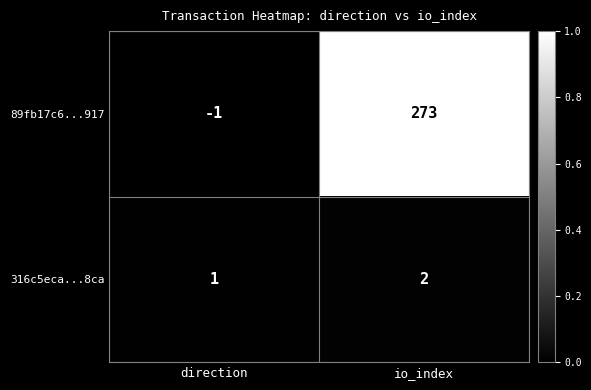

Count the number of data series in this chart.

2